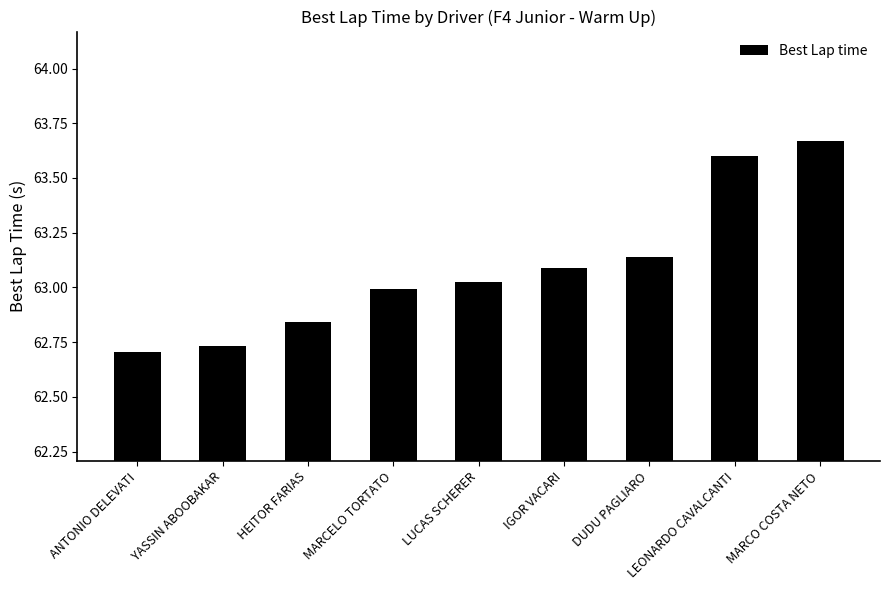

Are the bars grouped side by side (vs. stacked)?

No